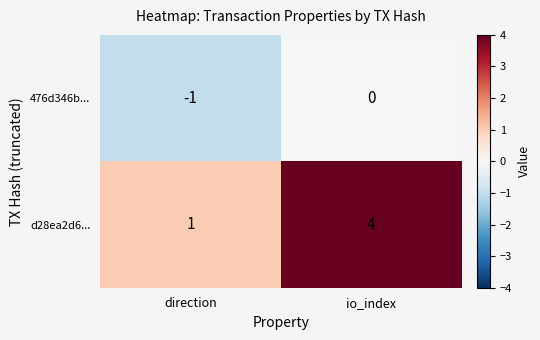

Rank the series at direction from highest to lowest value.

d28ea2d6..., 476d346b...